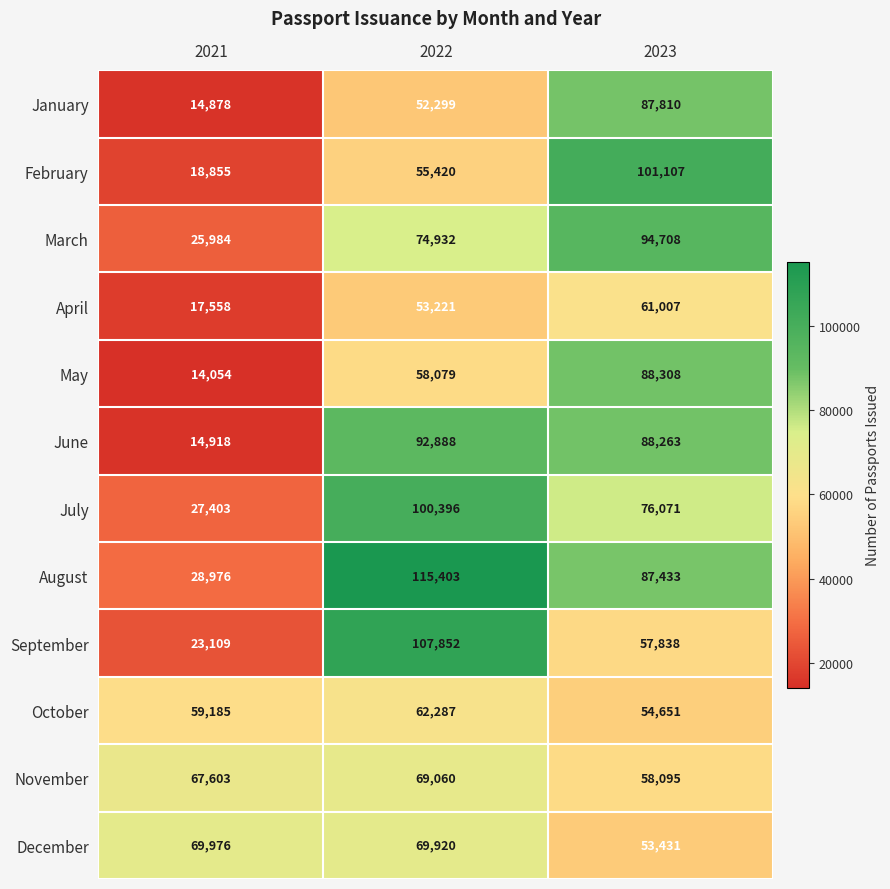

The April series shows 17558 at 2021. True or false?

True